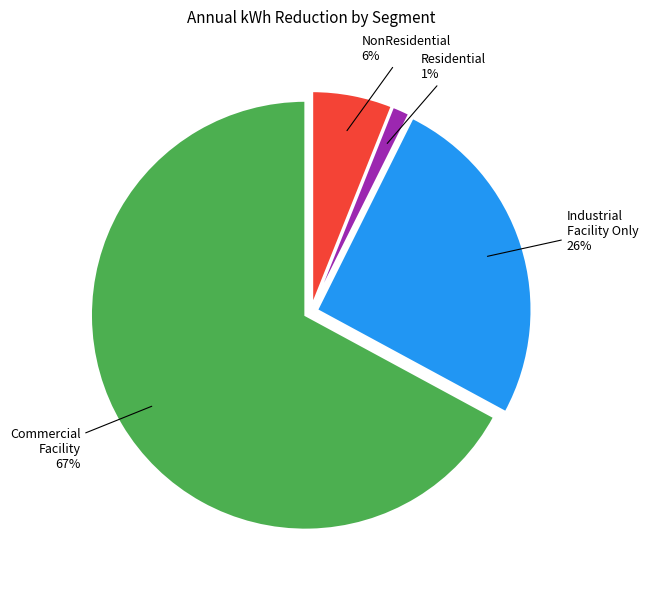

Is there any slice that represents more than half of the pie?

Yes